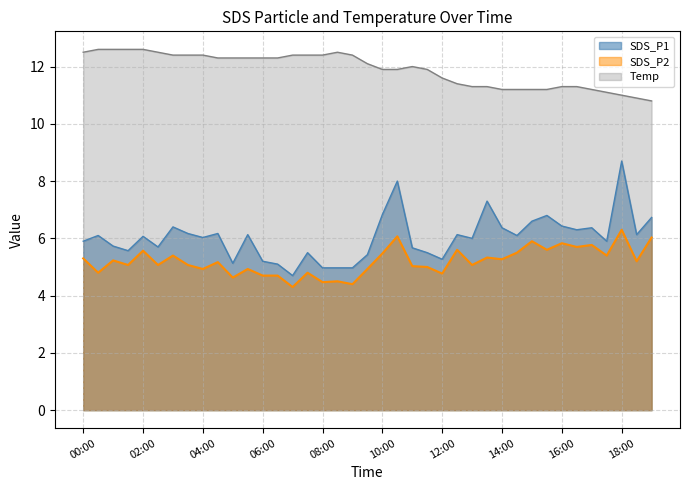

At which category does Temp reach its first local peak?

08:30